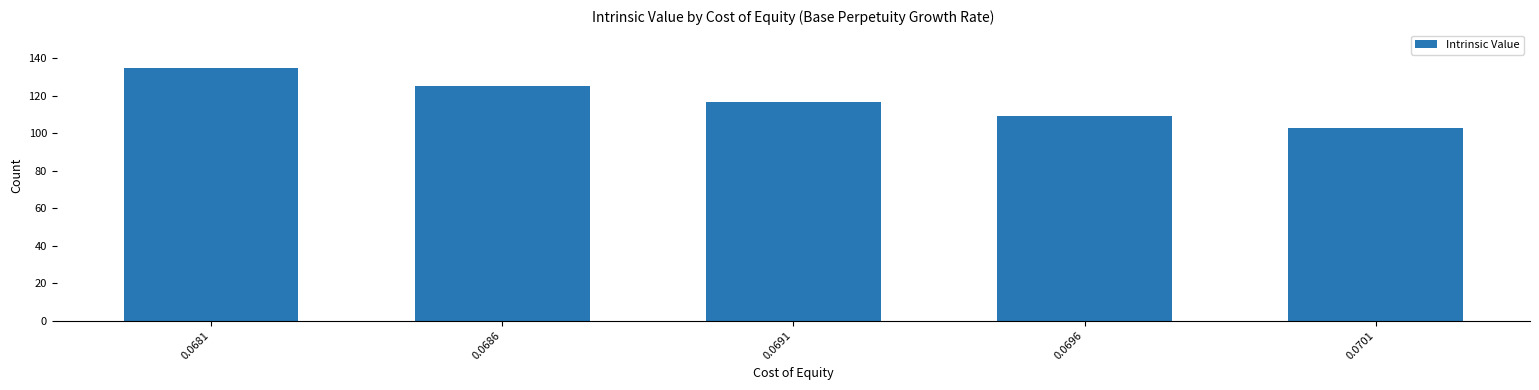

Reading left to right, what are all the values shown in this chart?

134.8	125.1	116.7	109.3	102.8